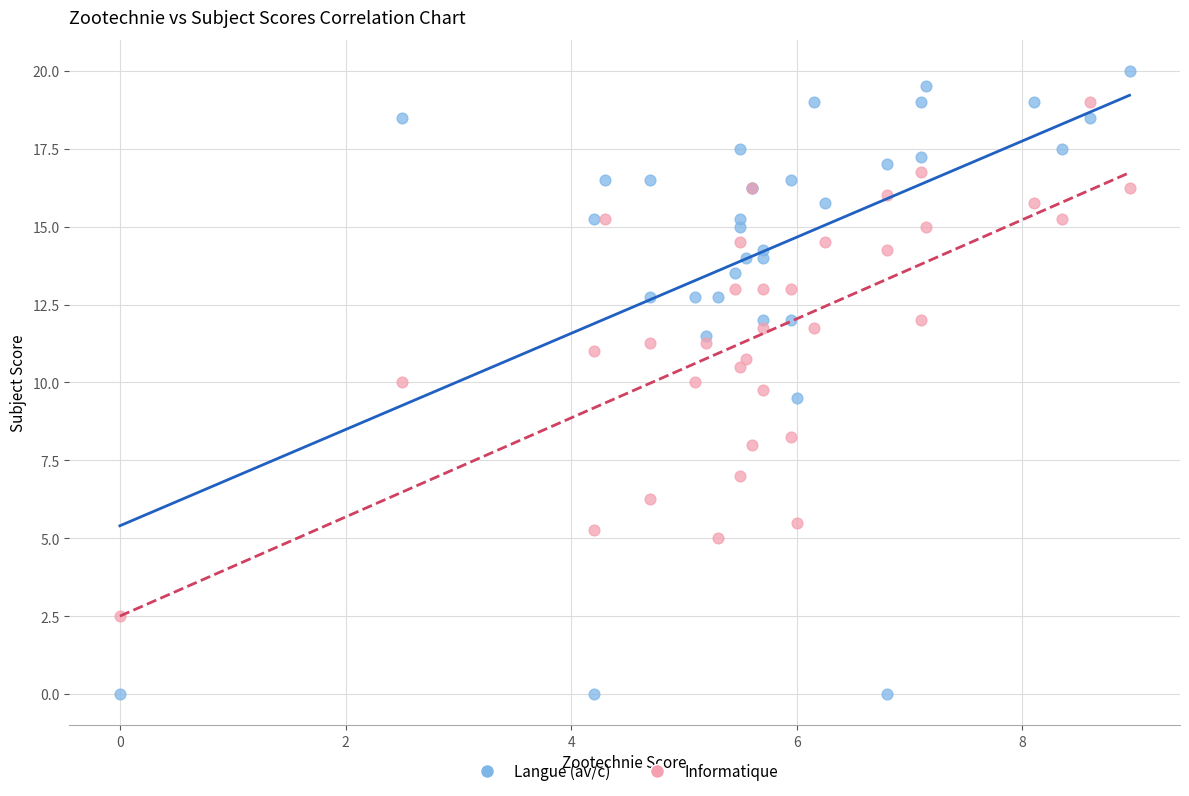

Which series reaches the maximum Y coordinate?

Langue (av/c)